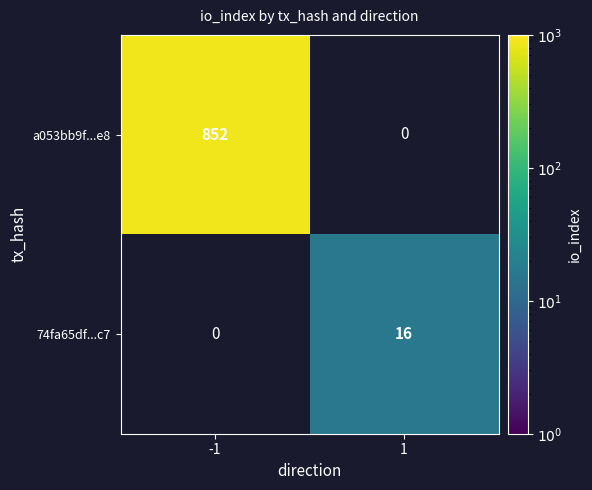

The value of 74fa65df...c7 at 1 is 16. True or false?

True